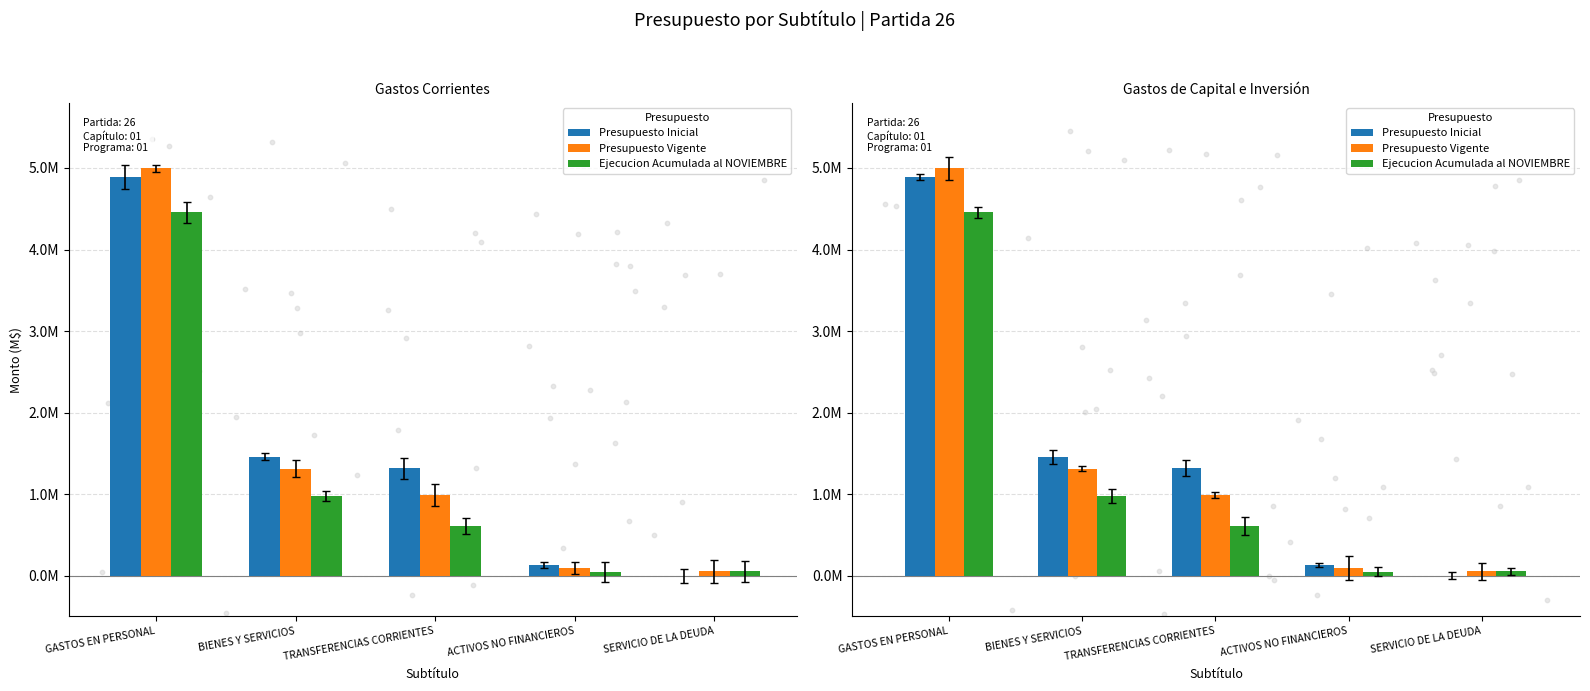

Which series has the widest spread of Y values?

Presupuesto Vigente